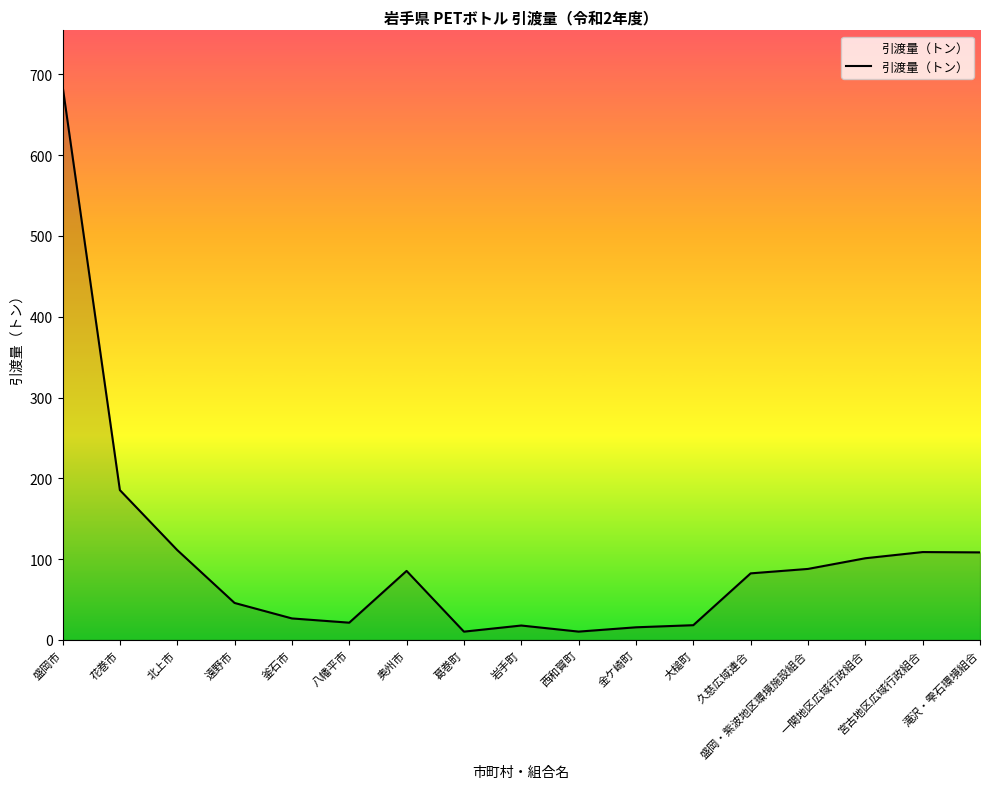

How many distinct data groups are displayed?

1